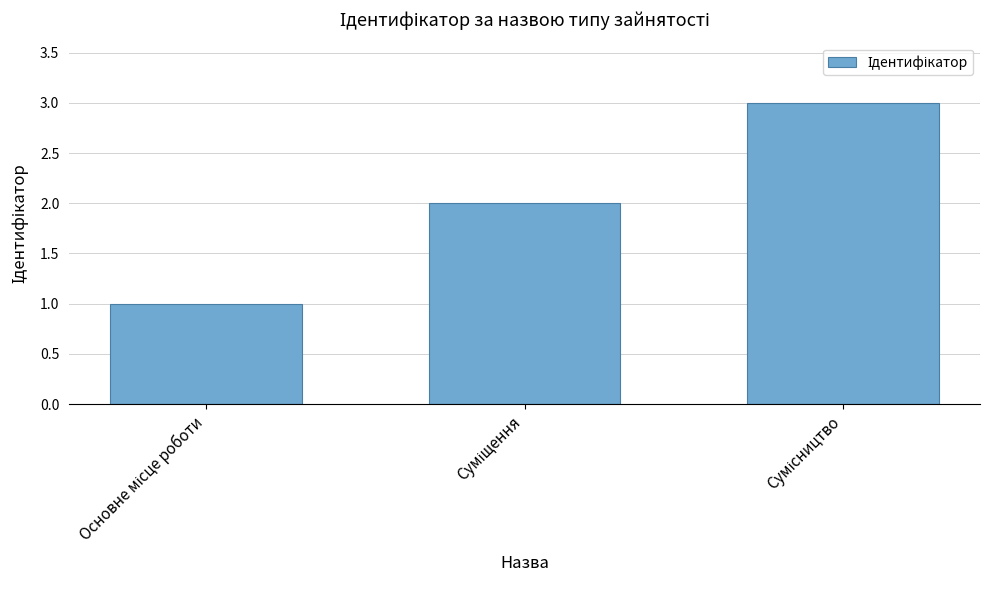

What is the sum of all values?

6